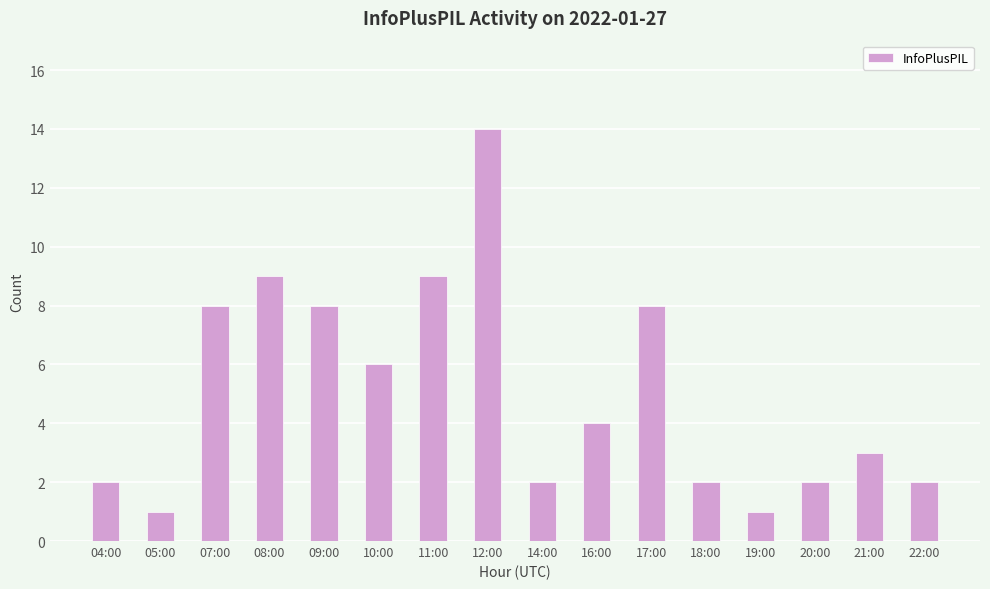

Read the value at 07:00, to the nearest 5.

10